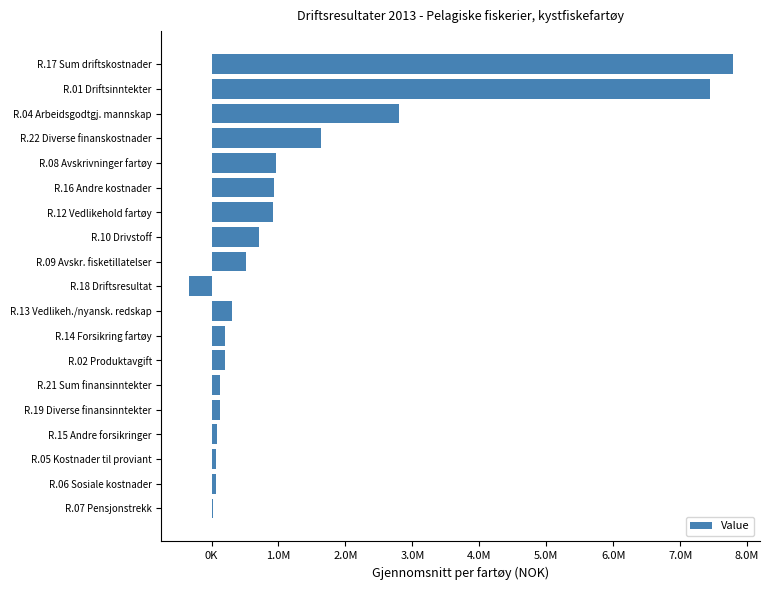

Are the bars horizontal?

Yes